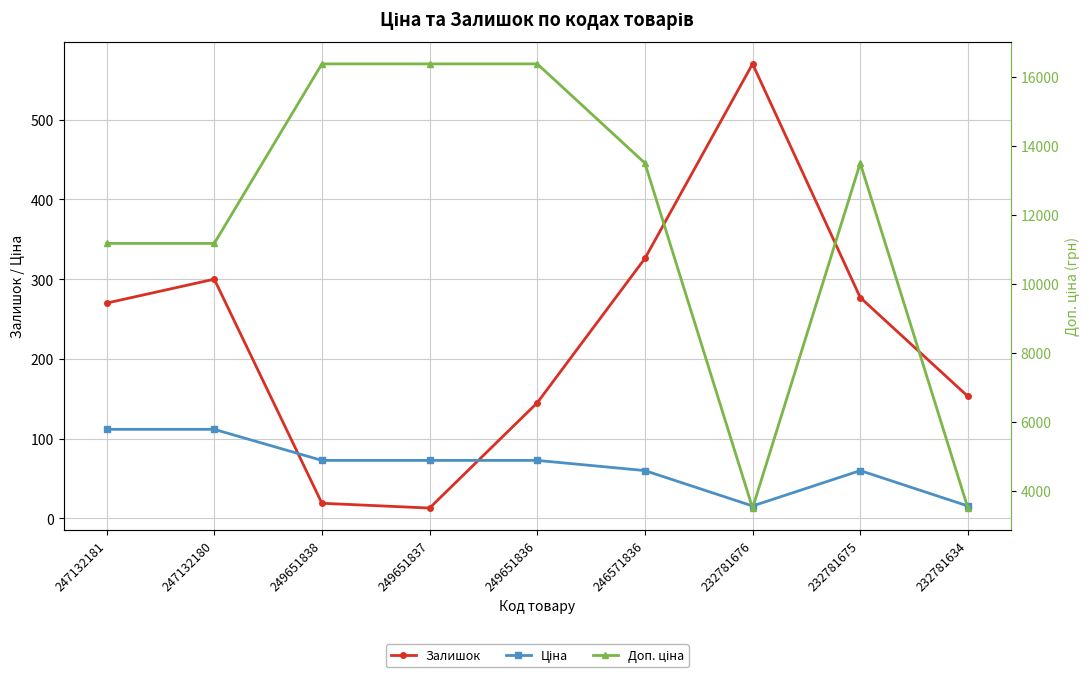

True or false: Залишок and Ціна intersect in this chart.

True